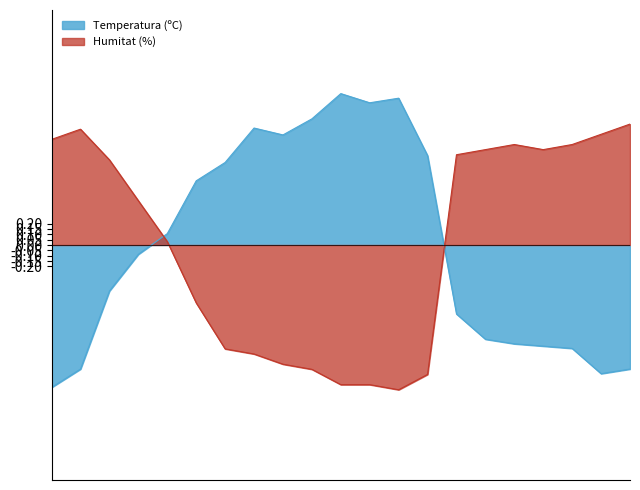

How many negative values does the Humitat (%) series have?

9